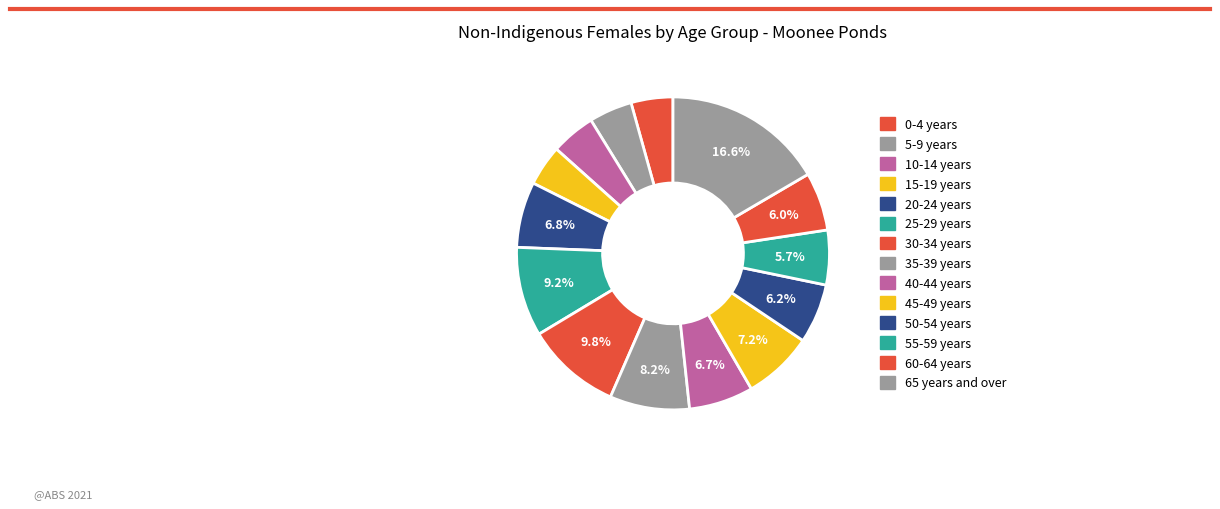

Count the number of slices in the pie.

14